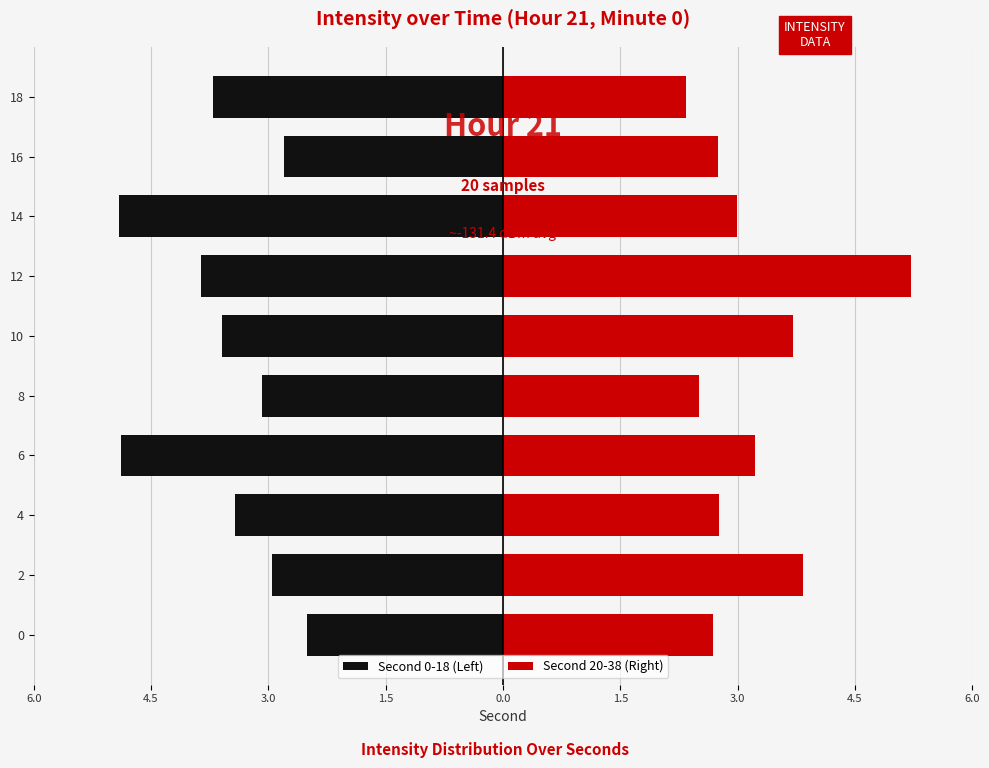

What is the value of the Second 20-38 (Right) bar at the 1st from the left?

2.7